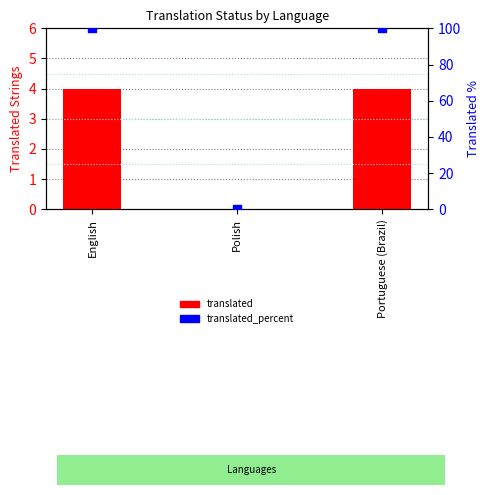

Which series has the largest total across all categories?

translated_percent